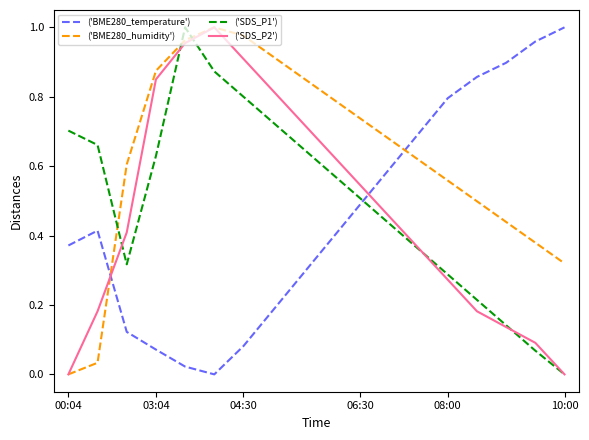

After their last crossing, which series has the higher values: ('SDS_P1') or ('BME280_temperature')?

('BME280_temperature')